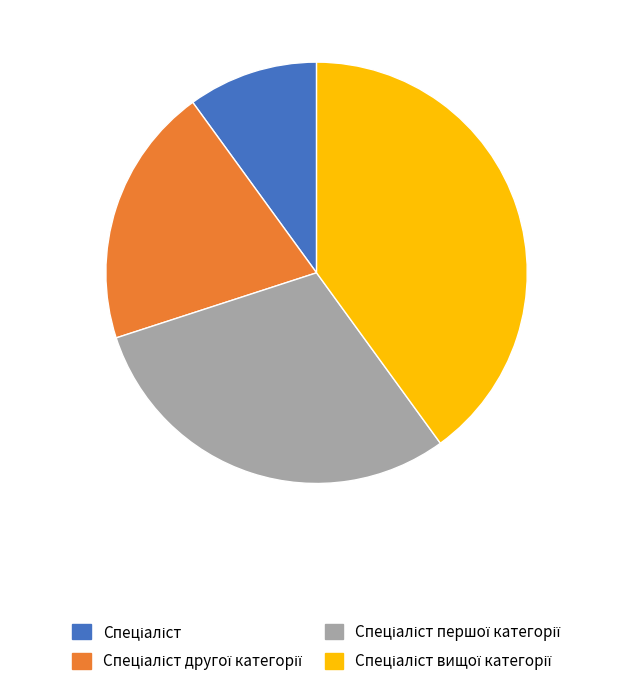

Does any single category account for the majority?

No